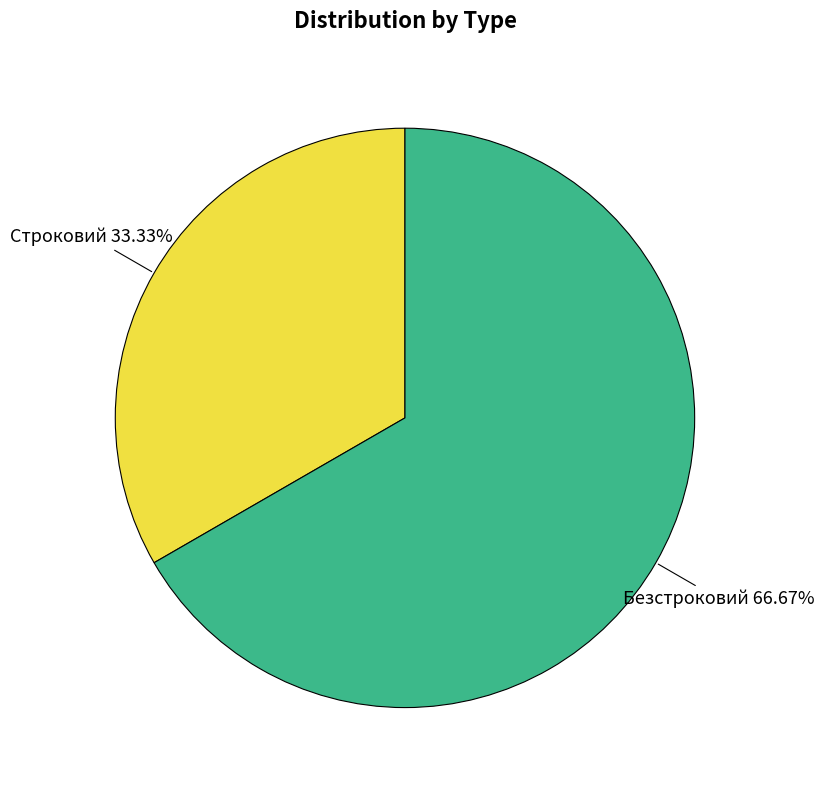

Is it true that Безстроковий is 67% of the pie?

True